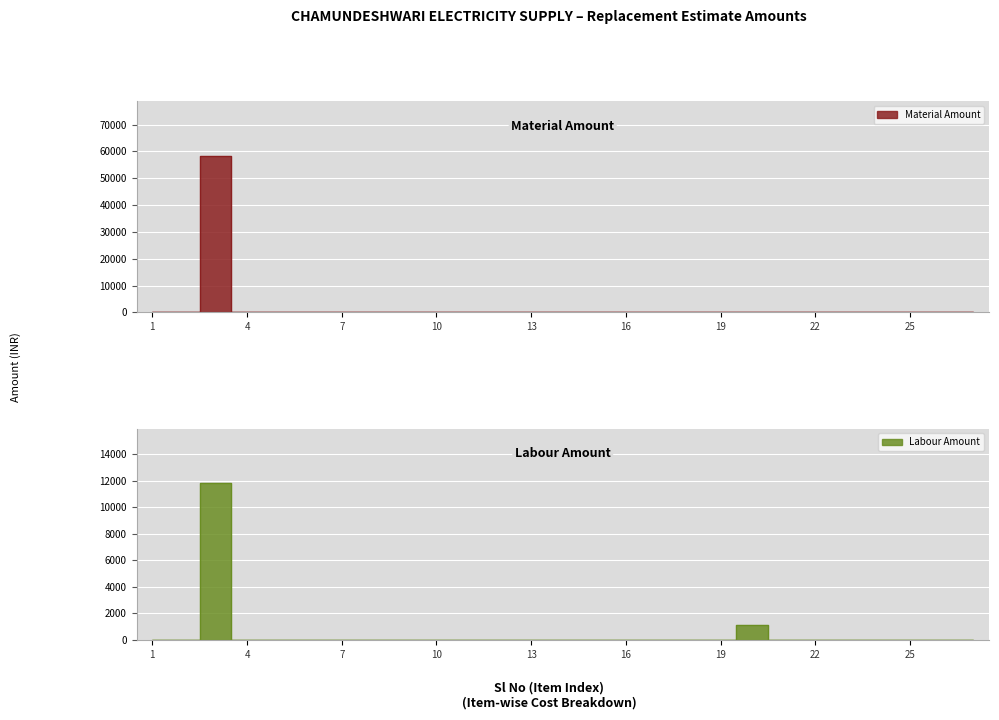

True or false: Labour Amount and Material Amount intersect in this chart.

False